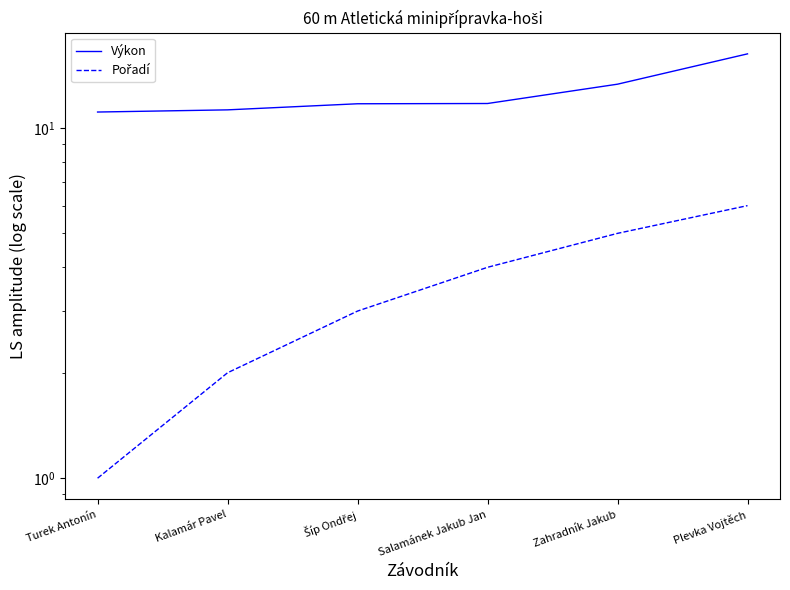

What is the difference between the Výkon values at Zahradník Jakub and Šíp Ondřej?

1.6